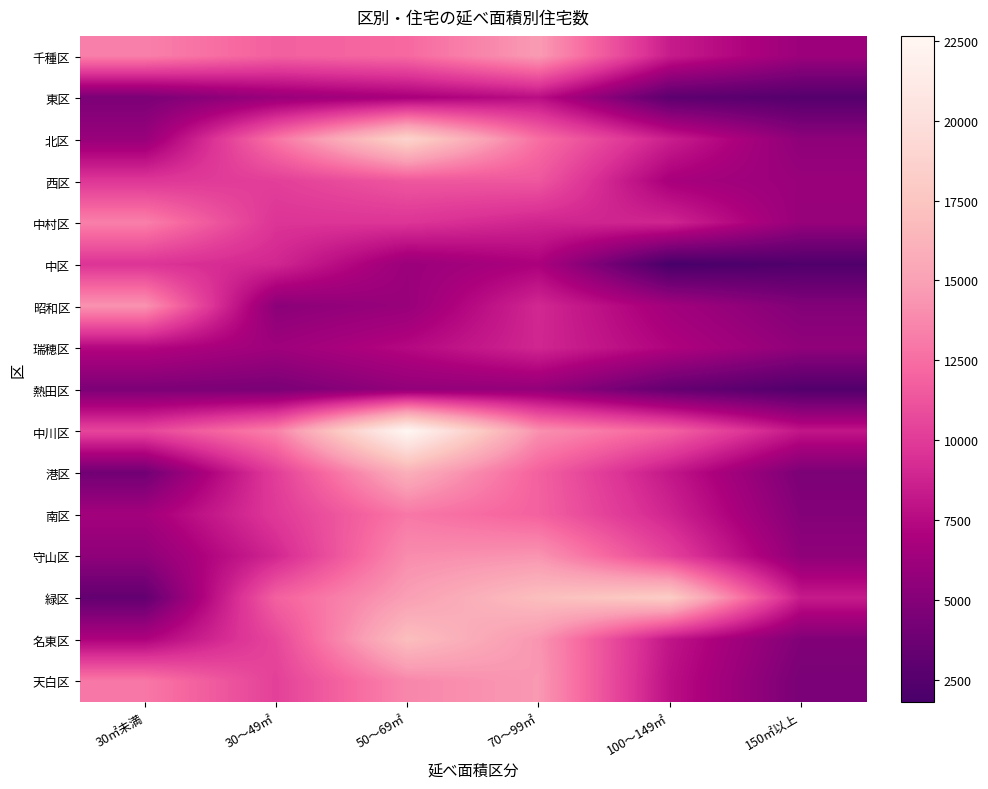

Rank the series by their maximum value, from highest to lowest.

中川区, 北区, 緑区, 名東区, 港区, 千種区, 天白区, 守山区, 昭和区, 中村区, 南区, 西区, 中区, 瑞穂区, 東区, 熱田区